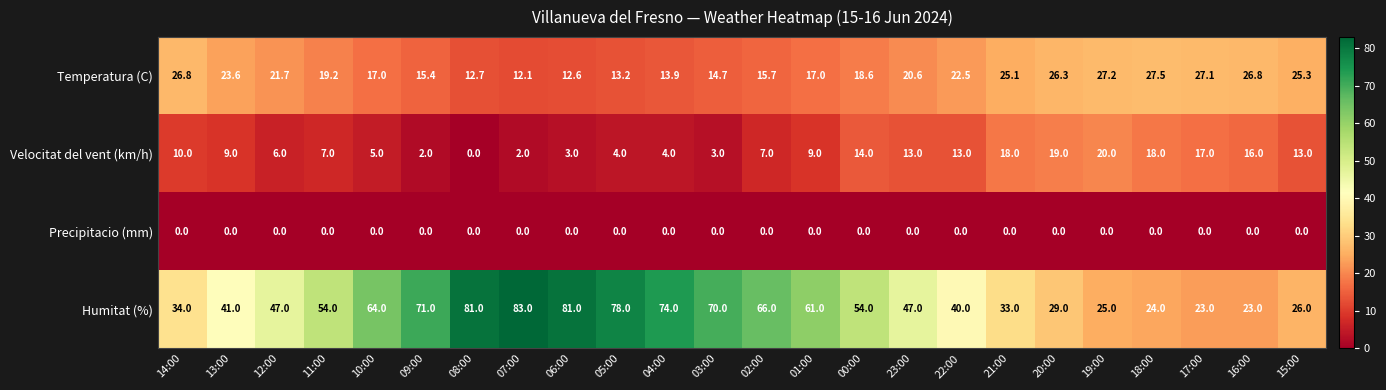

At which category is the sum across all series the highest?

07:00